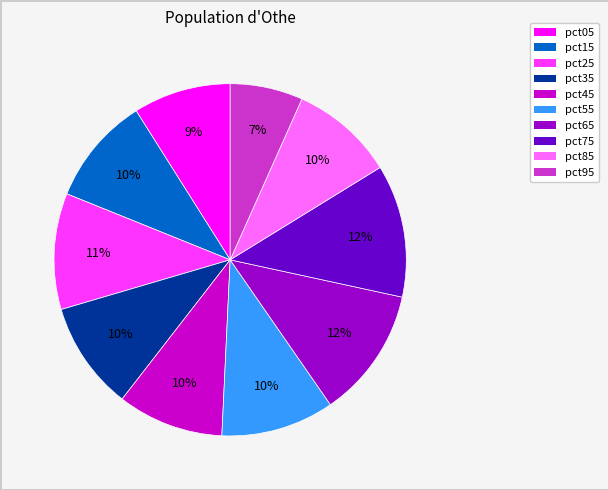

To the nearest percent, what is the combined percentage of pct25 and pct55?

21%